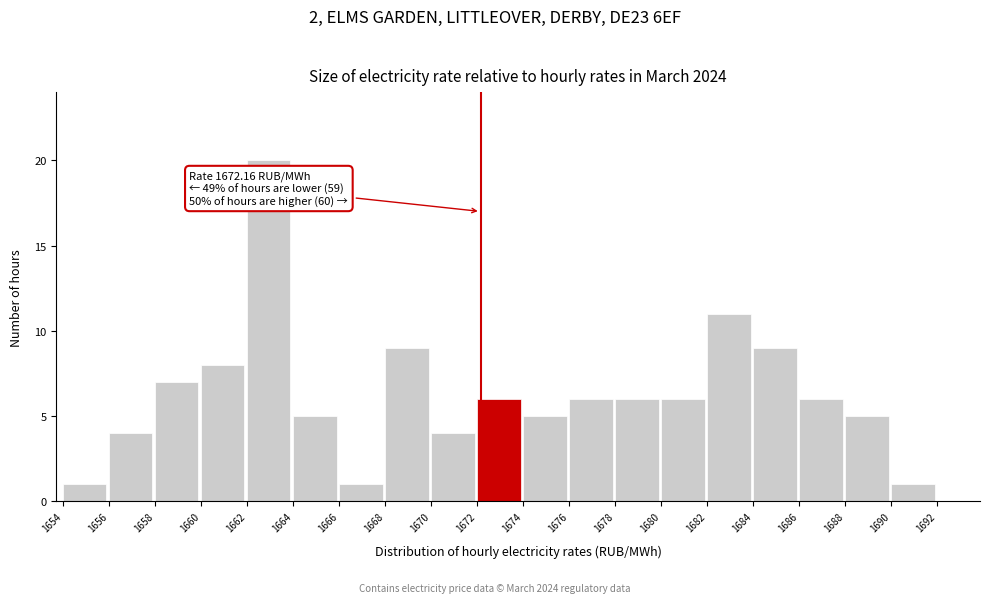

Over which range of the x-axis is the bar tallest?

1662 to 1664